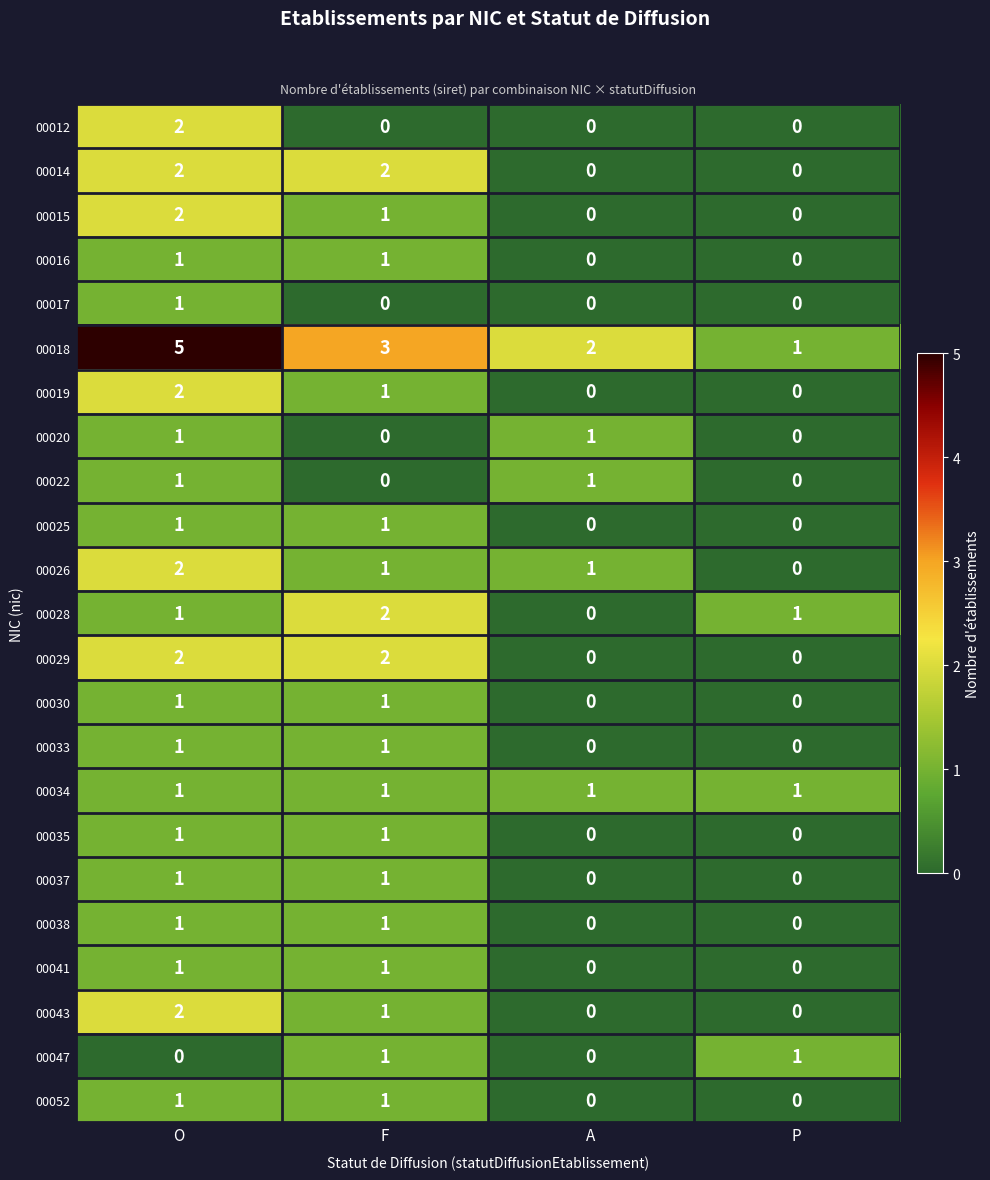

What is the total value across all series at P?

4